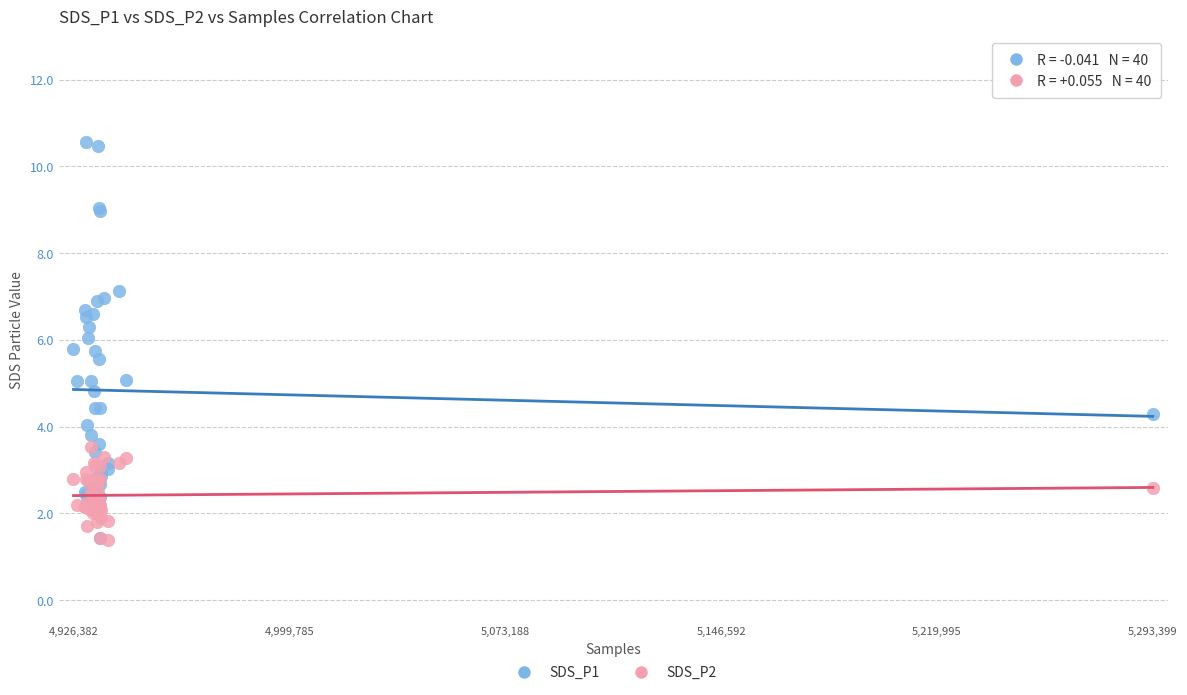

What are all the series names shown in the legend?

SDS_P1, SDS_P2